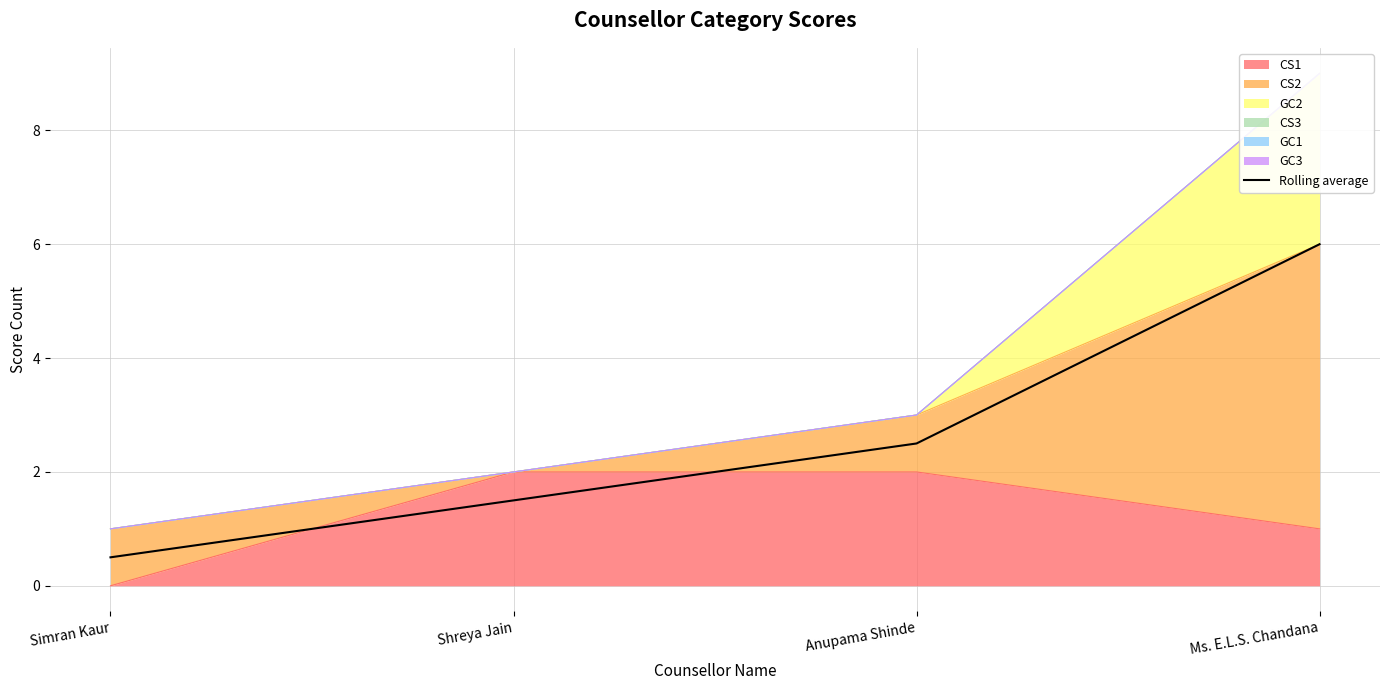

Does the chart display data point markers on the line(s)?

No